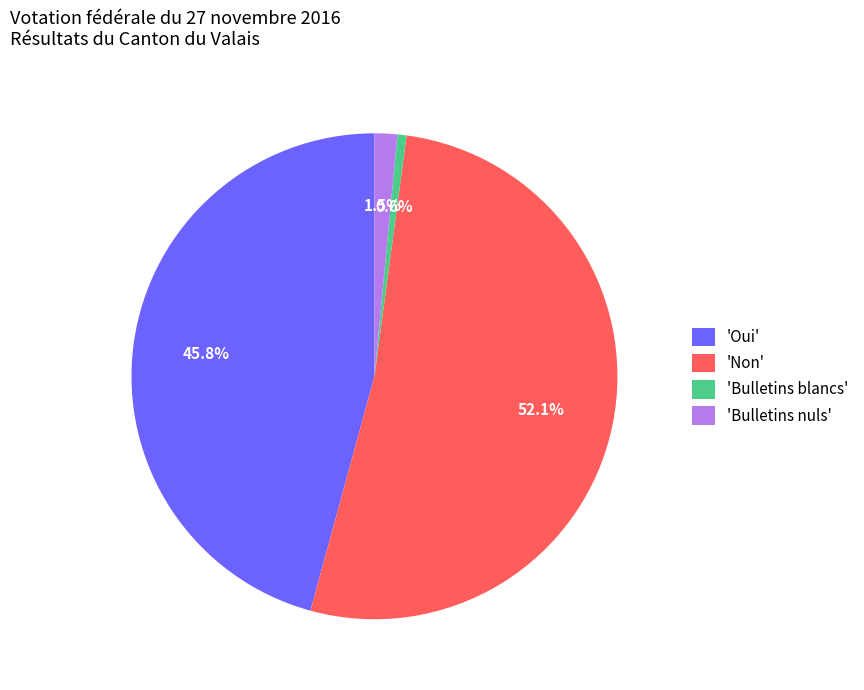

Is 'Non' the majority of the pie?

Yes